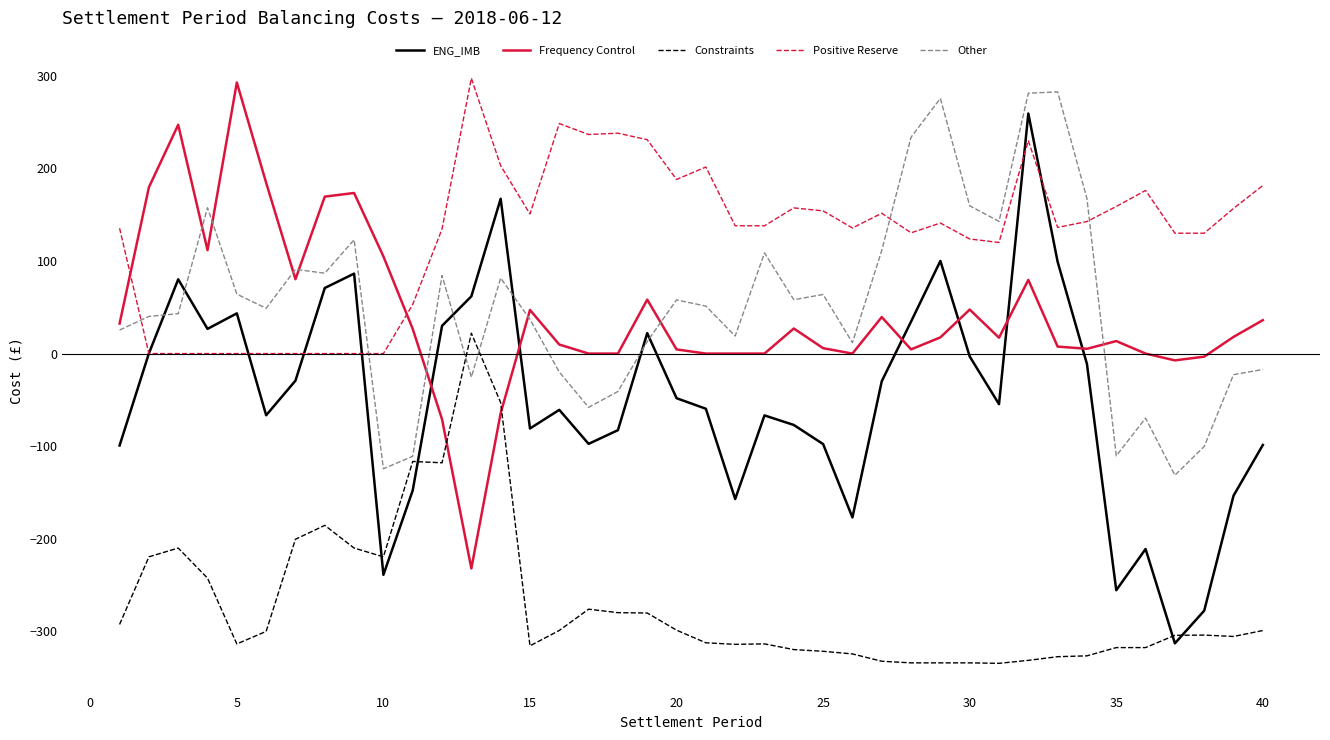

True or false: Positive Reserve and Constraints intersect in this chart.

False